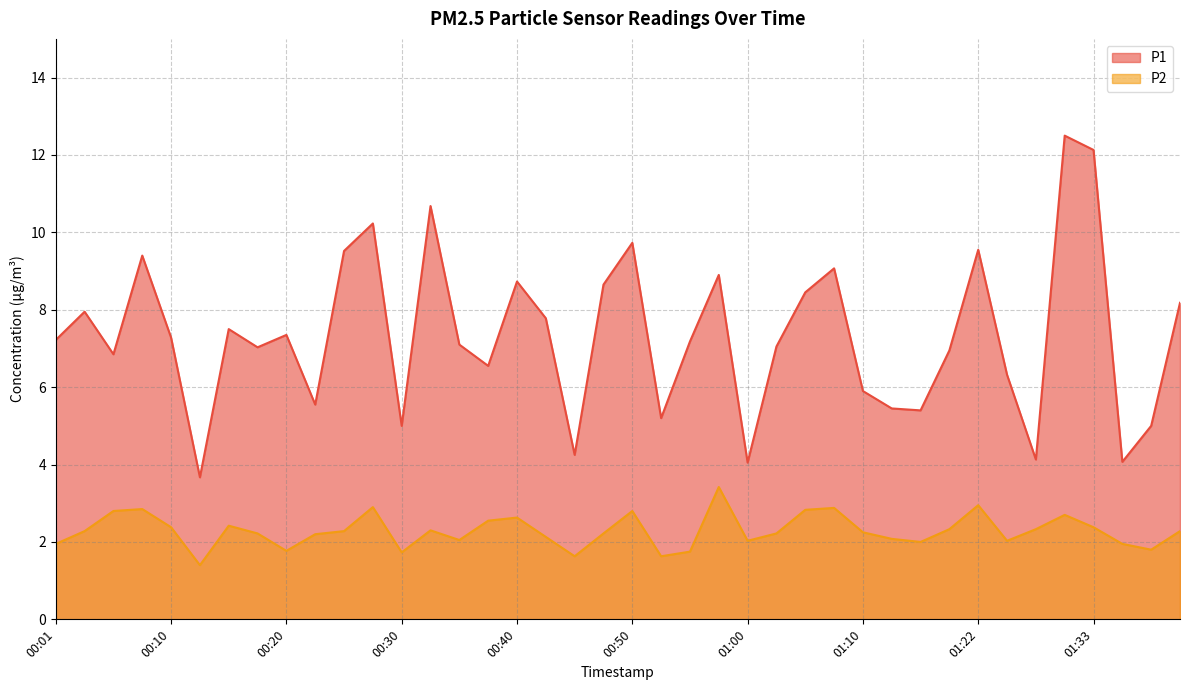

What is the maximum value shown in the chart?

12.5